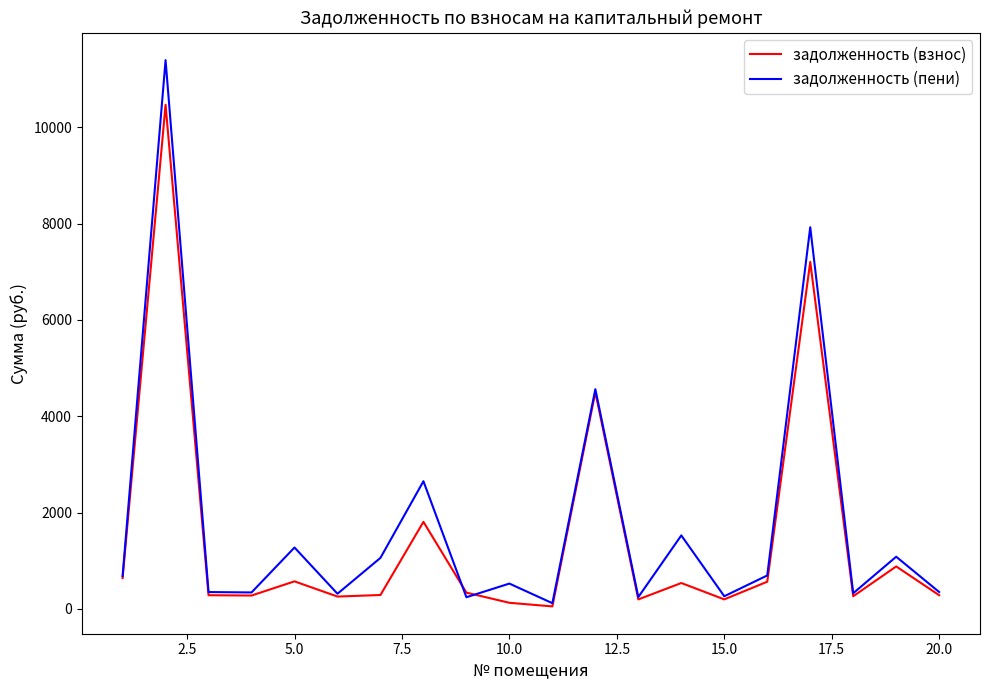

List the series in order of their peak value, highest first.

задолженность (пени), задолженность (взнос)